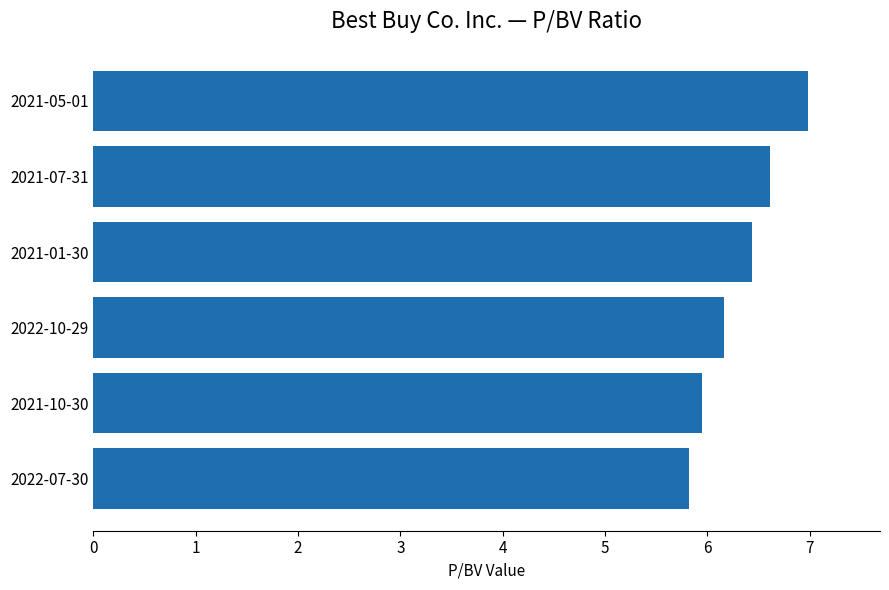

The value at 2021-10-30 is 6.0. True or false?

True